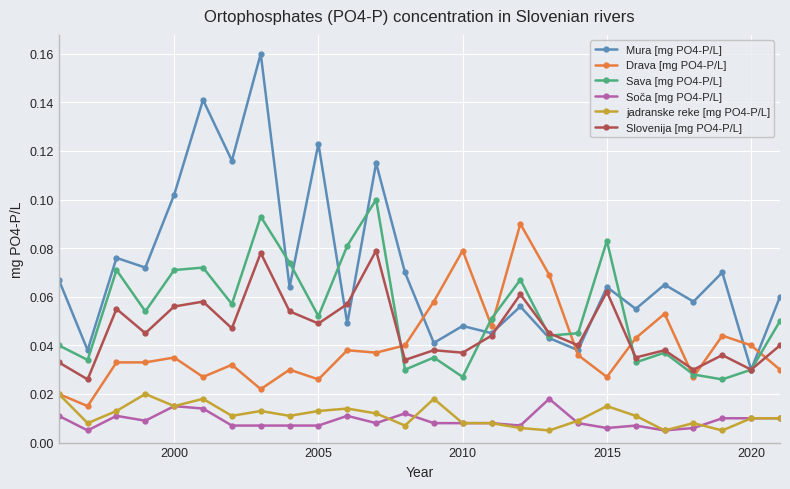

Which series has the largest range (max minus min)?

Mura [mg PO4-P/L]